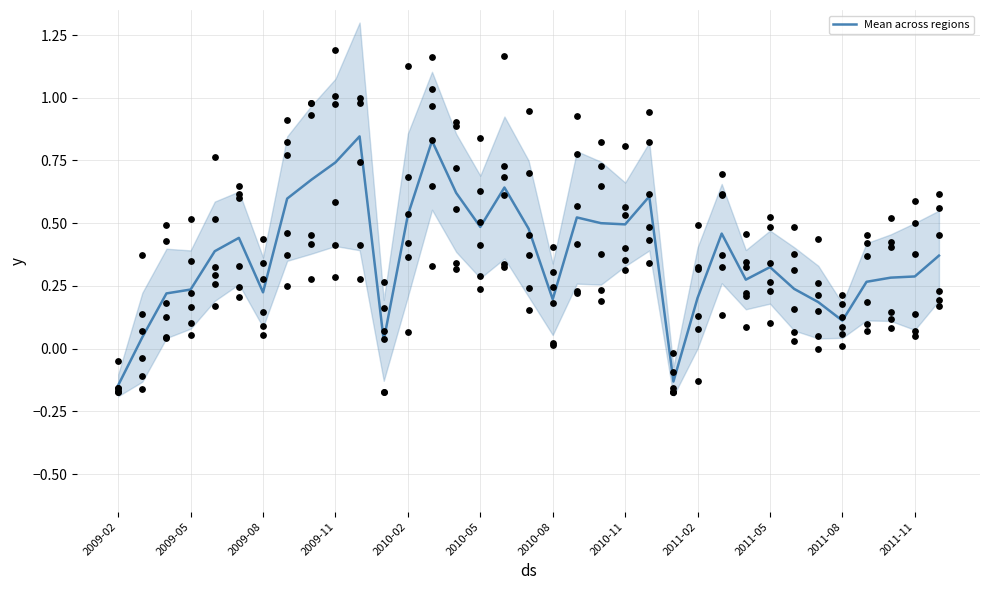

Is it true that Mean across regions equals 0.1 at 2011-08?

True